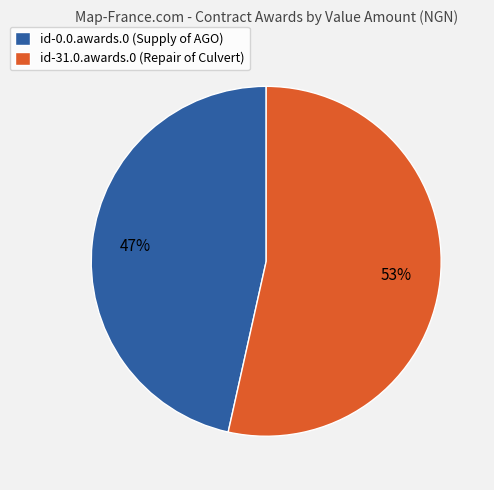

Approximately how many times larger is the value at id-0.0.awards.0 compared to id-31.0.awards.0?

0.9